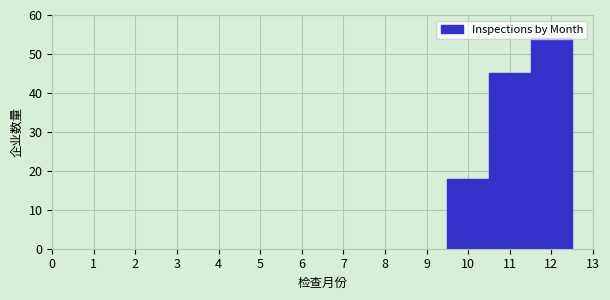

Reading left to right, transcribe this chart: for each bar, give the range it covers on the x-axis and its height. The values are not printed on the chart, so give them approximately, as read against the axis.

9.5 to 10.5: 18
10.5 to 11.5: 45
11.5 to 12.5: 54